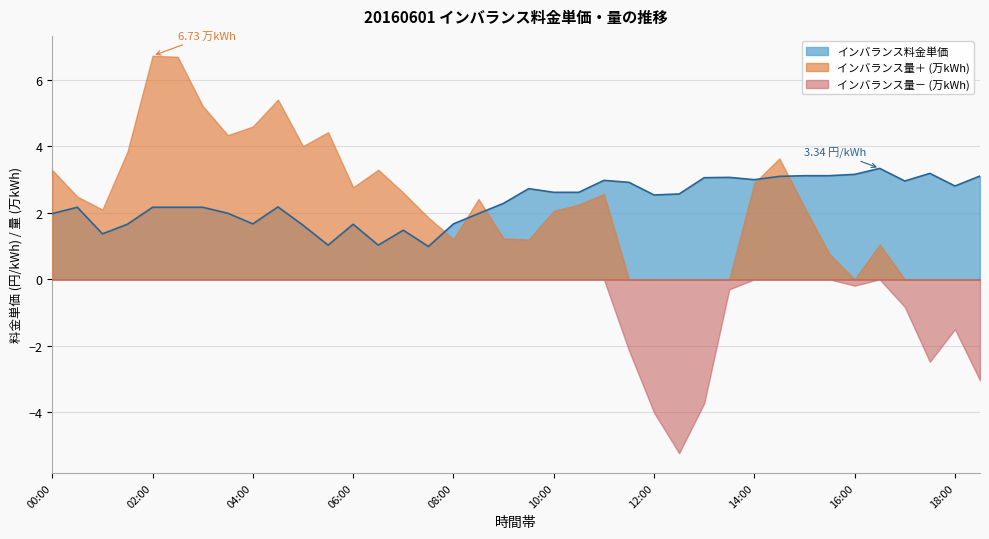

List the labels in order of value, smallest first.

07:30, 05:30, 06:30, 01:00, 07:00, 05:00, 01:30, 06:00, 04:00, 08:00, 00:00, 08:30, 03:30, 00:30, 02:00, 02:30, 03:00, 04:30, 09:00, 12:00, 12:30, 10:00, 10:30, 09:30, 18:00, 11:30, 17:00, 11:00, 14:00, 13:00, 13:30, 14:30, 18:30, 15:00, 15:30, 16:00, 17:30, 16:30